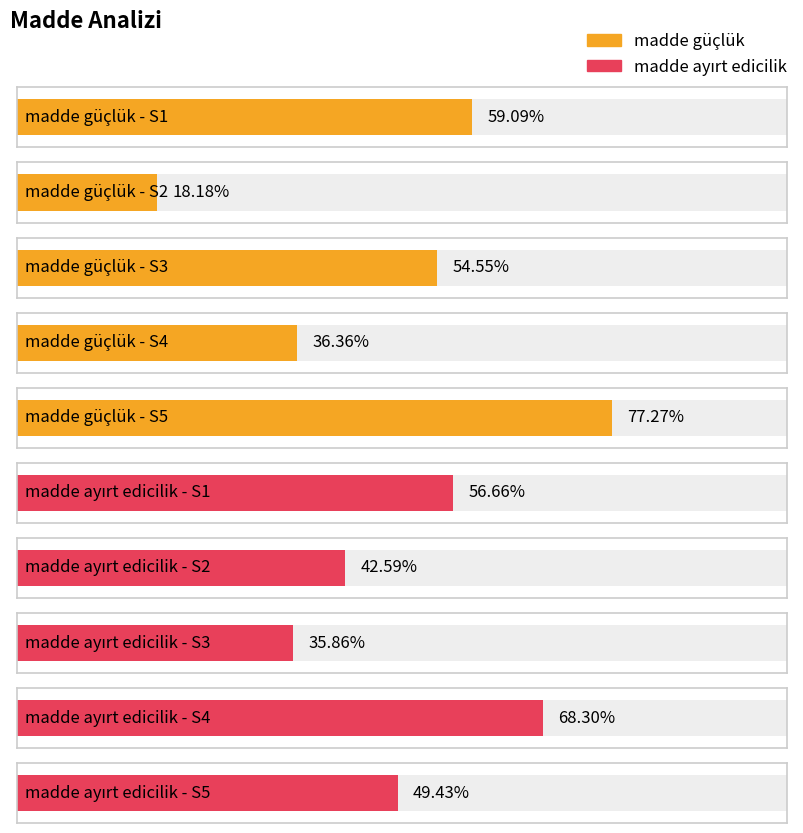

Reading left to right, extract all data points from this chart.

madde güçlük: S1=0.6	S2=0.2	S3=0.5	S4=0.4	S5=0.8
madde ayırt edicilik: S1=0.6	S2=0.4	S3=0.4	S4=0.7	S5=0.5